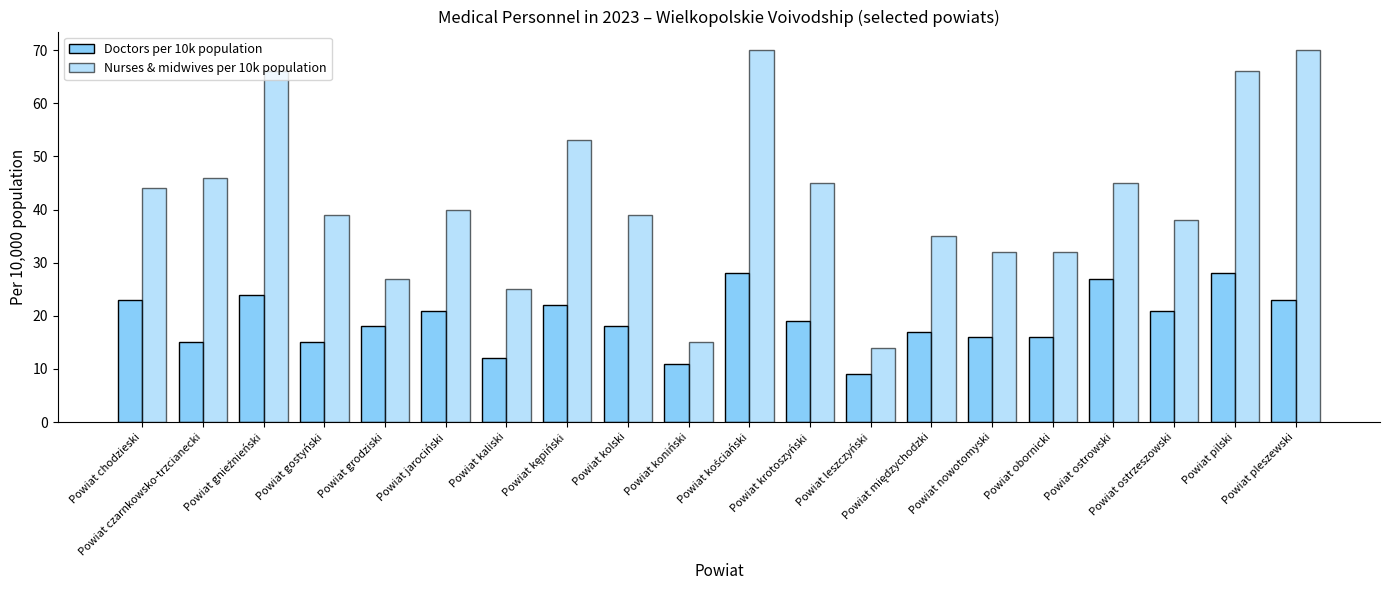

The Nurses & midwives per 10k population series shows 116 at Powiat gnieźnieński. True or false?

False